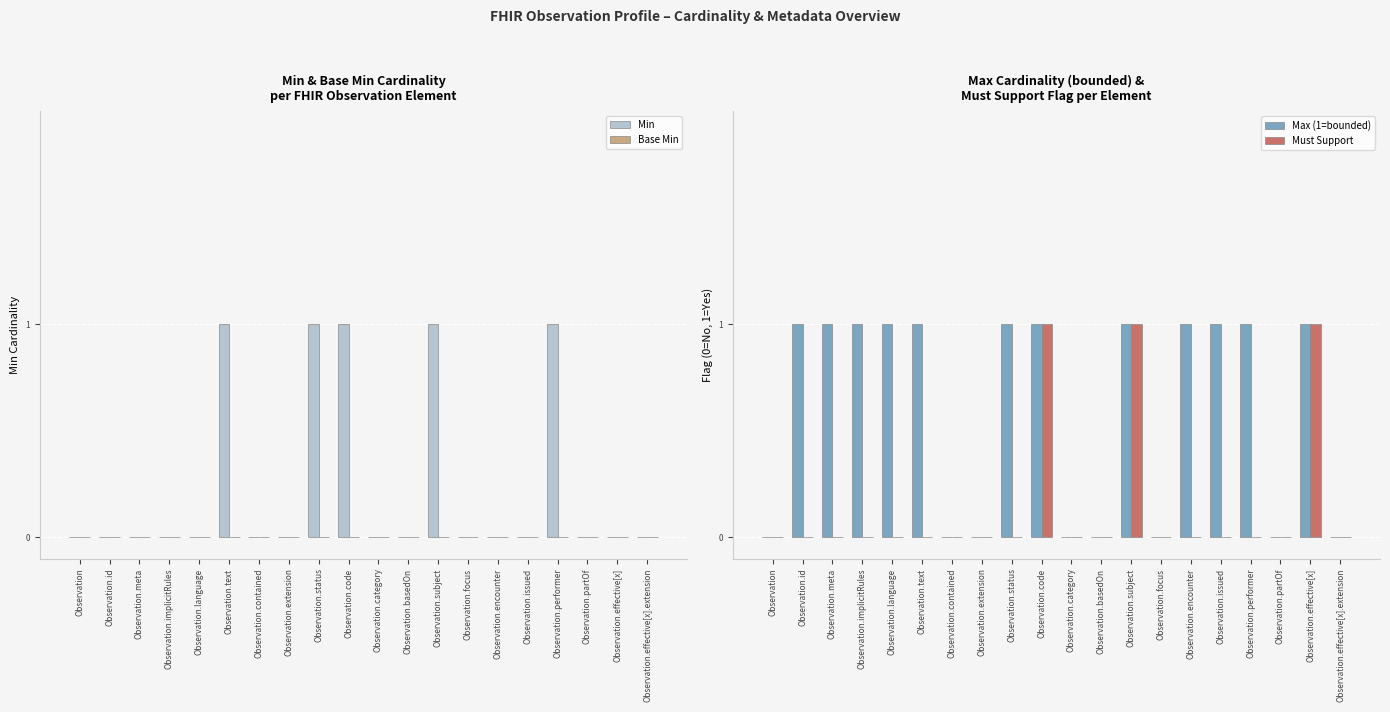

What is the difference between the second highest and second lowest values in the Must Support series?

1